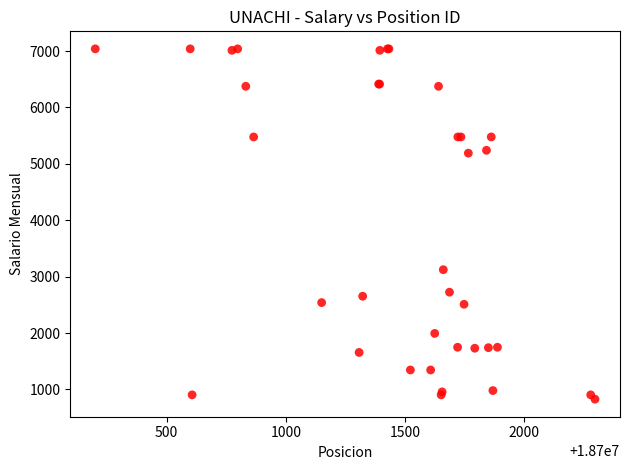

What Y value in the scatter plot is closest to 3932?

3122.9